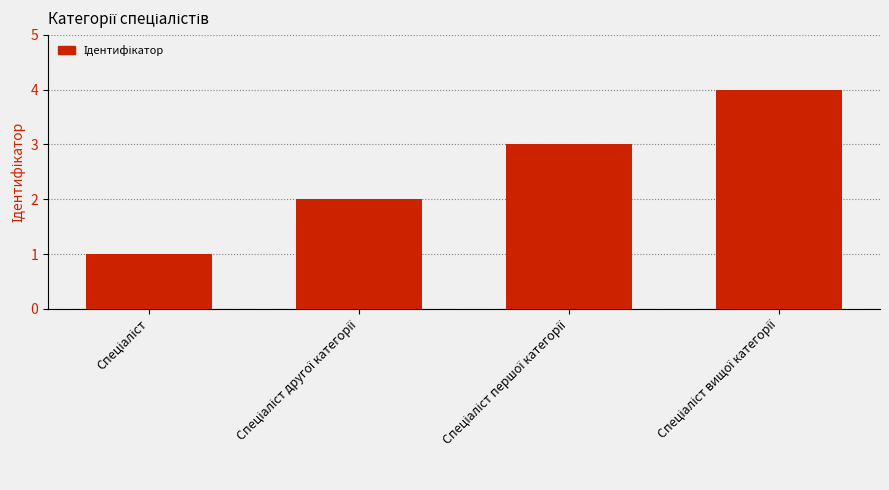

What is the greatest value displayed?

4